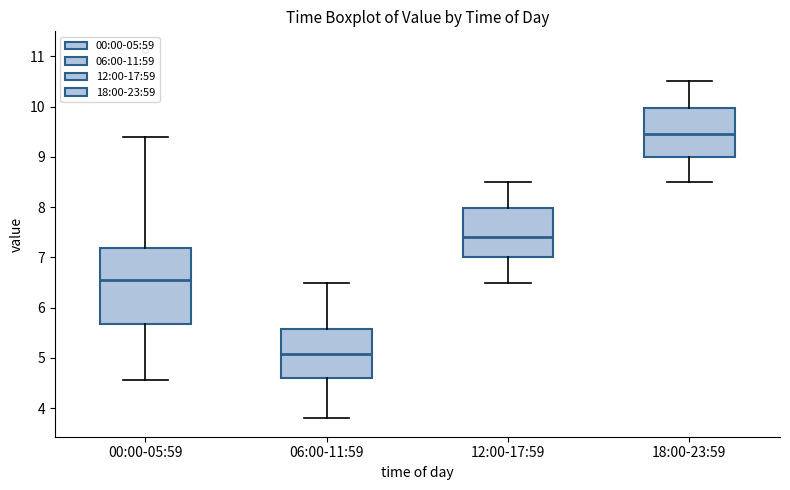

Where is the lower edge of the box for 18:00-23:59 on the y-axis? The values are not printed on the chart, so give them approximately, as read against the axis.

9.0